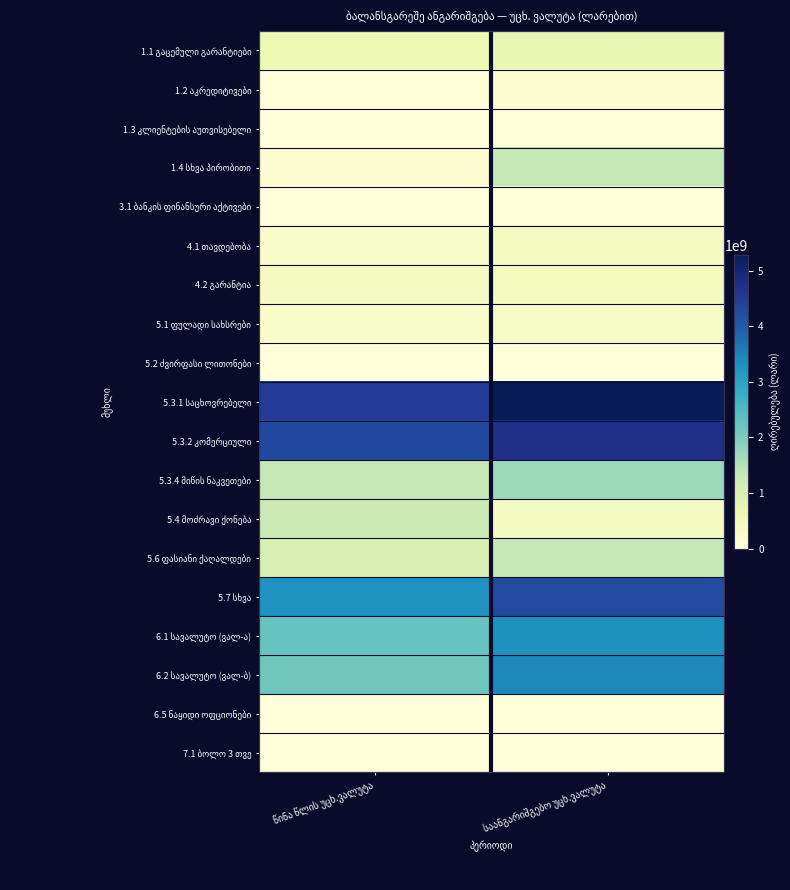

What is the total value across all series at საანგარიშგებო უცხ.ვალუტა?

27922632086.8